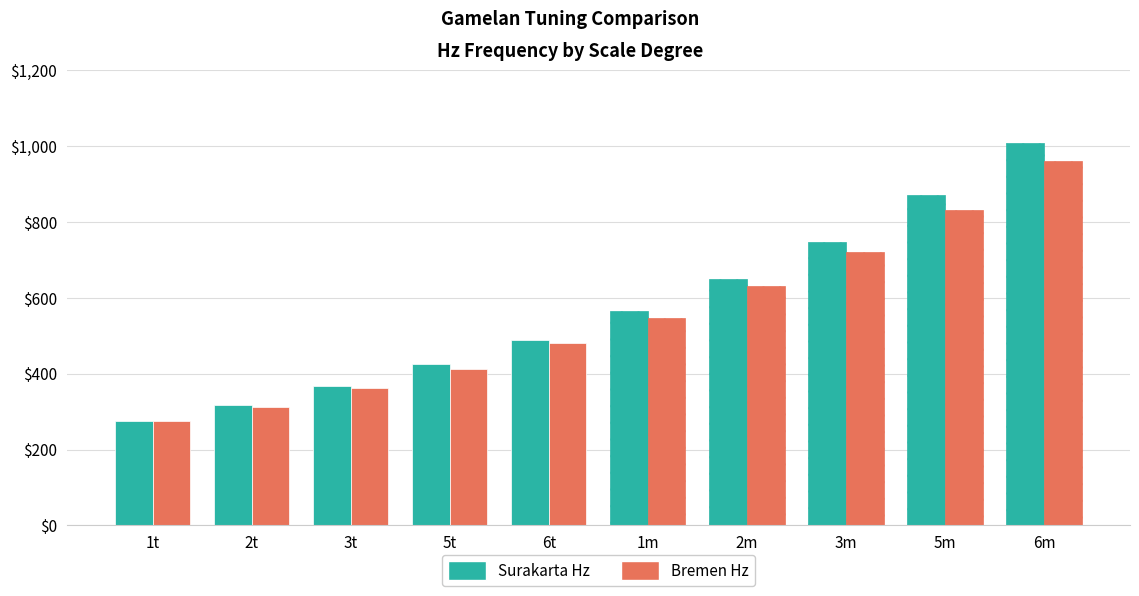

At which label does Surakarta Hz first exceed 566?

1m